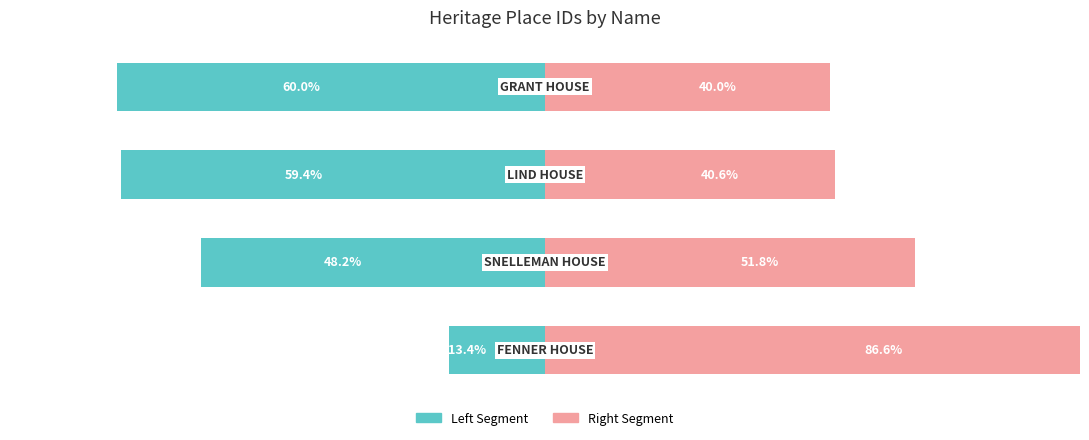

How many data points in Left Segment are less than -48?

3